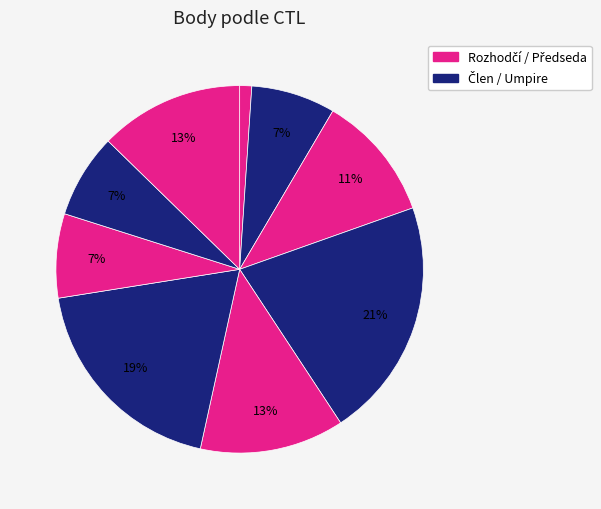

To the nearest percent, what is the average slice percentage?

11%